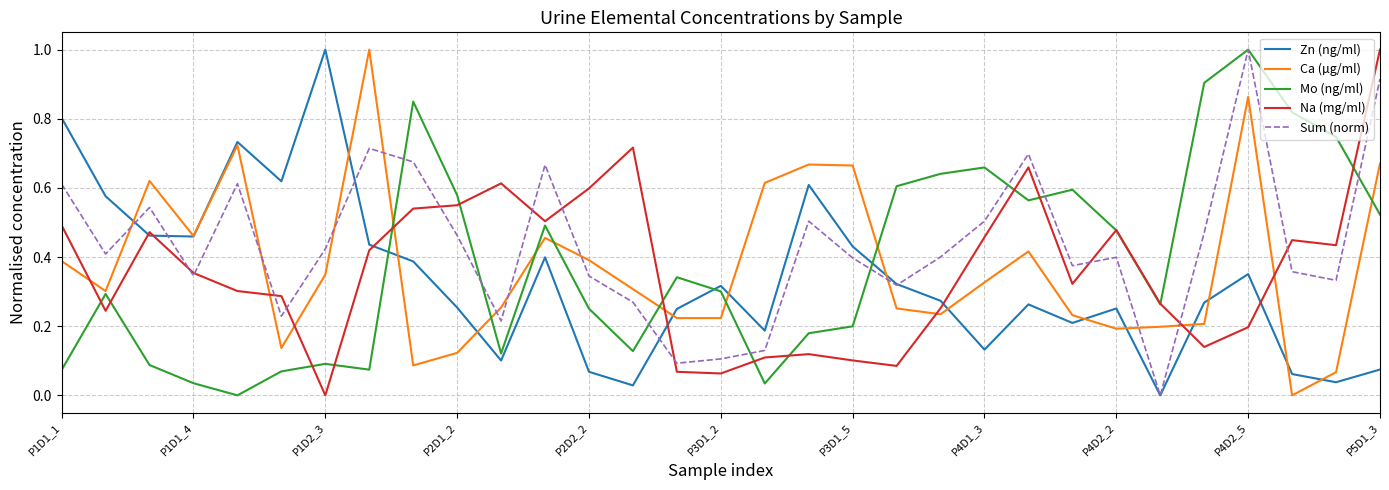

What is the maximum value shown in the chart?

1.0